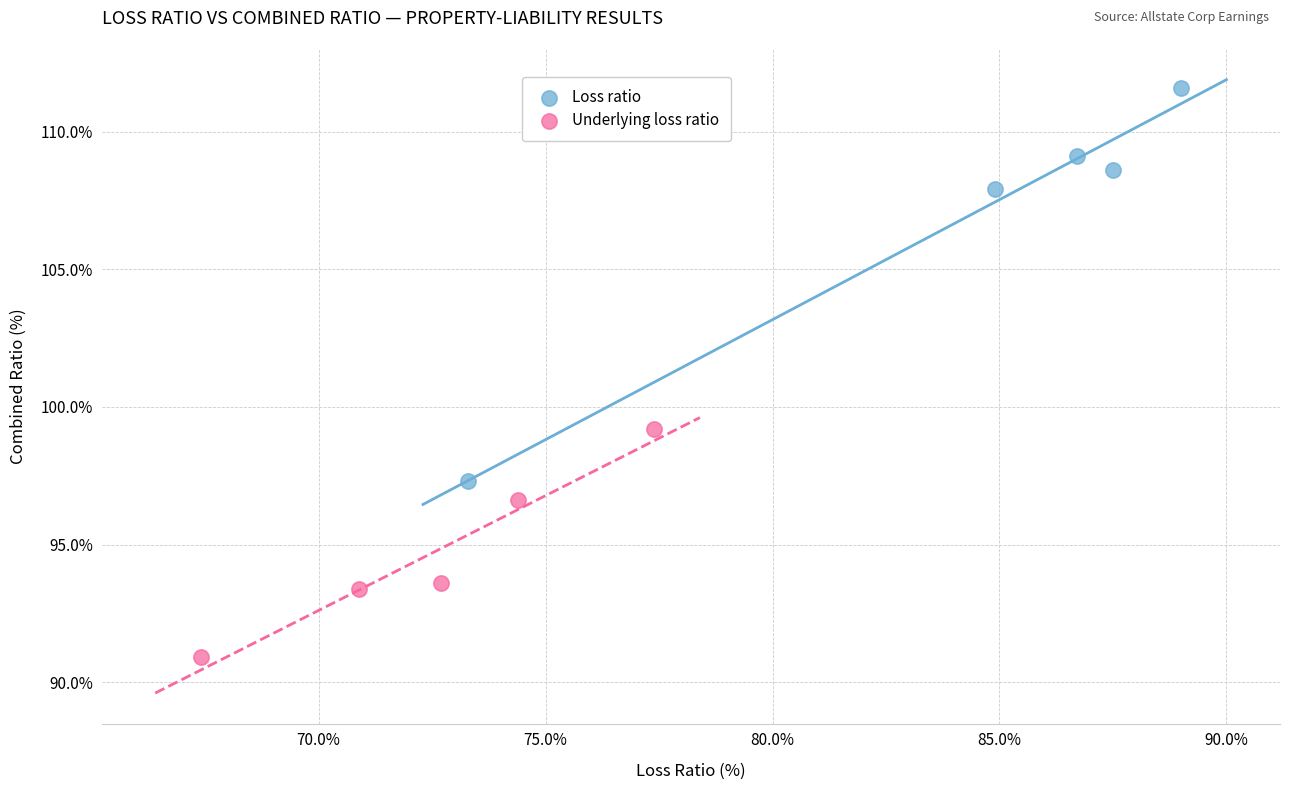

Which series reaches the minimum Y coordinate?

Underlying loss ratio